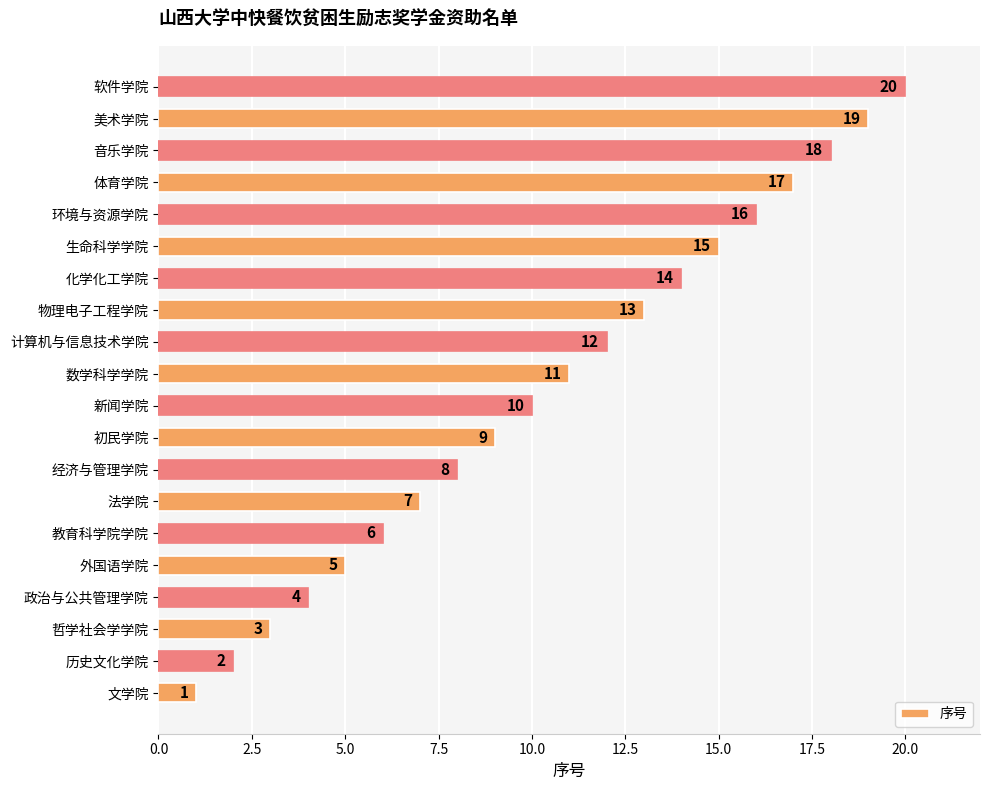

List the labels in order of value, smallest first.

文学院, 历史文化学院, 哲学社会学学院, 政治与公共管理学院, 外国语学院, 教育科学院学院, 法学院, 经济与管理学院, 初民学院, 新闻学院, 数学科学学院, 计算机与信息技术学院, 物理电子工程学院, 化学化工学院, 生命科学学院, 环境与资源学院, 体育学院, 音乐学院, 美术学院, 软件学院